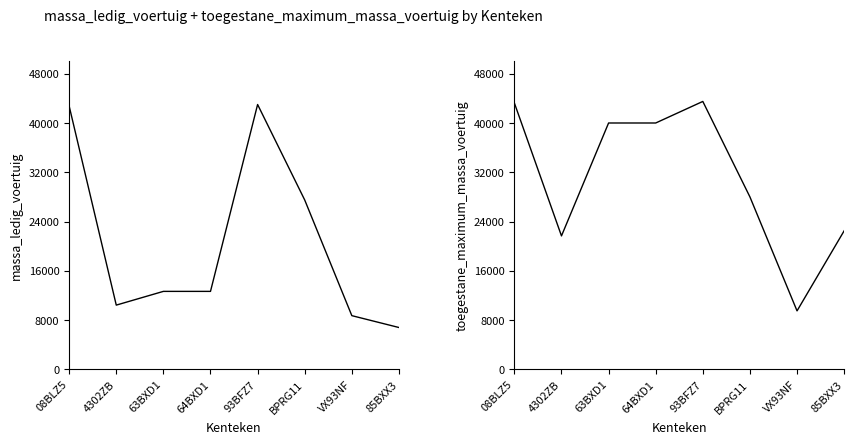

Is this an area chart (filled region under the line)?

No